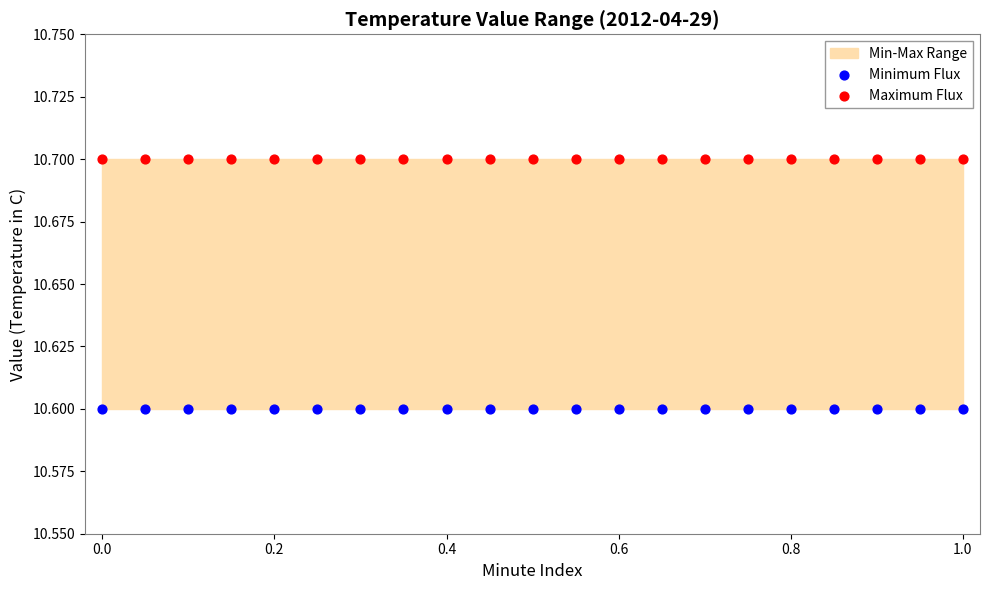

Which series reaches the minimum Y coordinate?

Minimum Flux